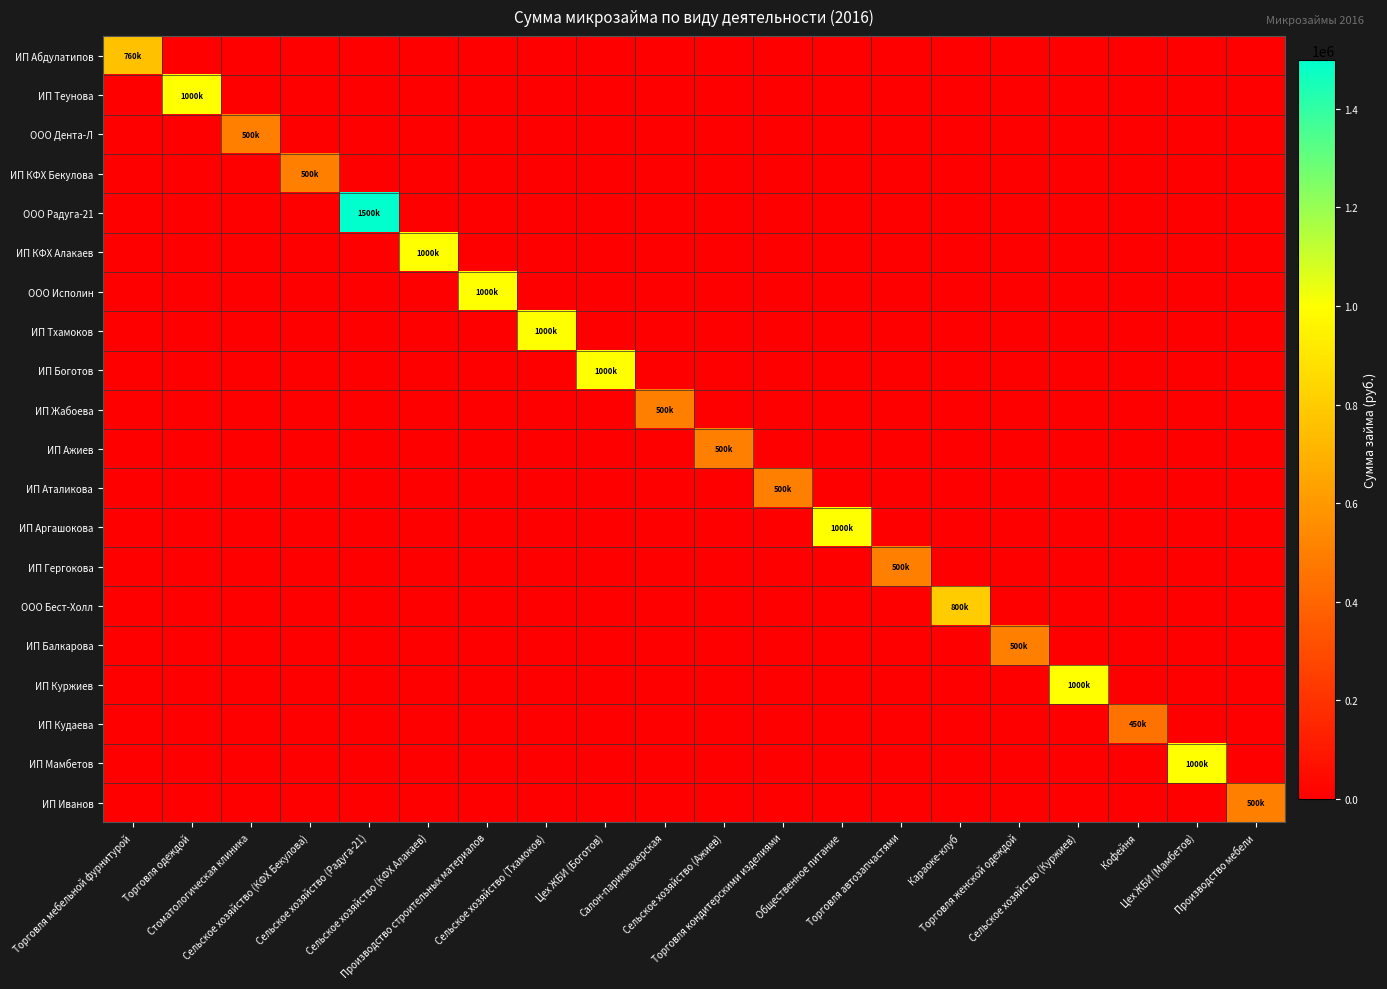

What is the greatest value displayed?

1500000